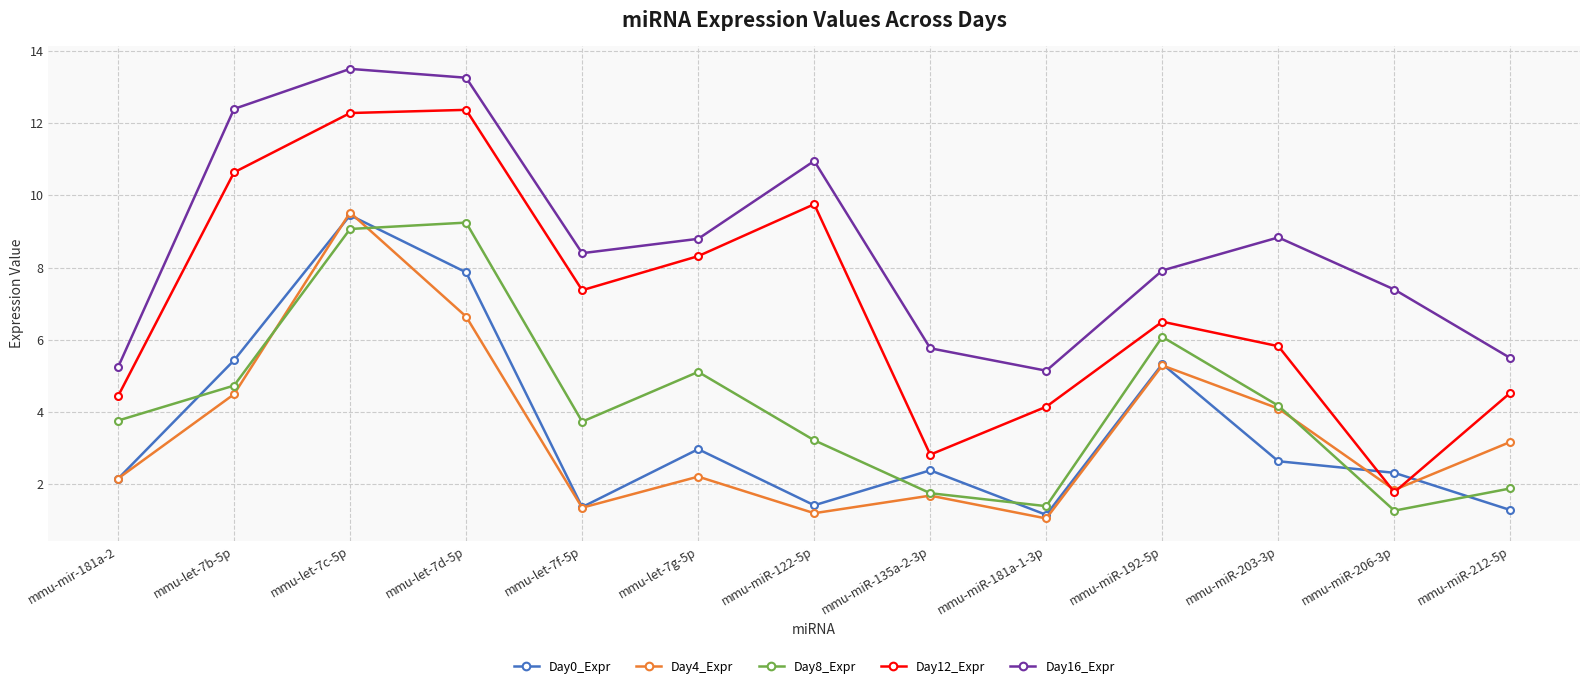

True or false: Day16_Expr and Day8_Expr intersect in this chart.

False